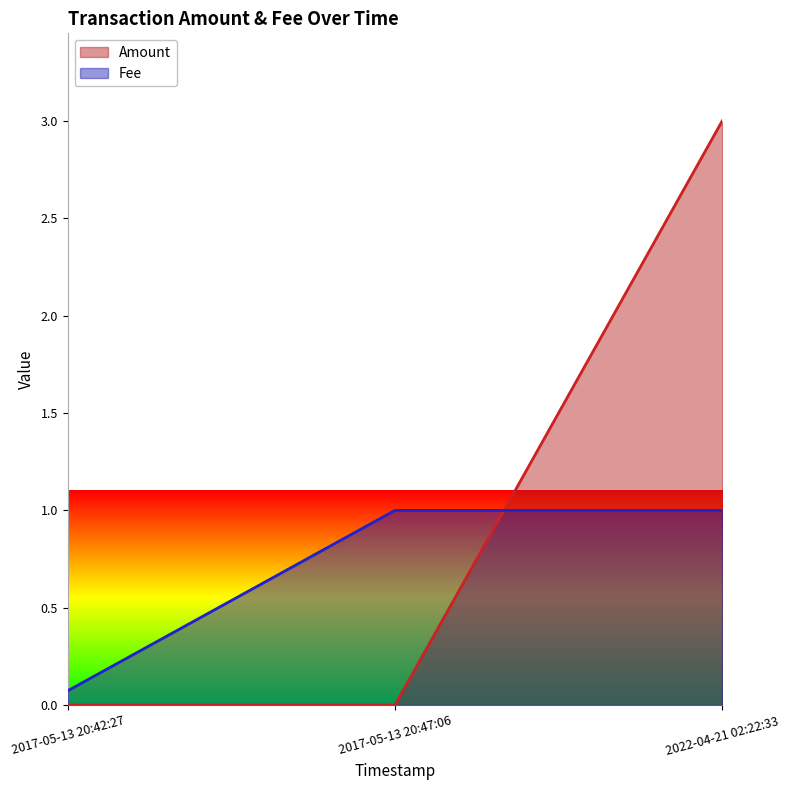

True or false: Amount has a value of 0.0 at 2017-05-13 20:47:06.

True